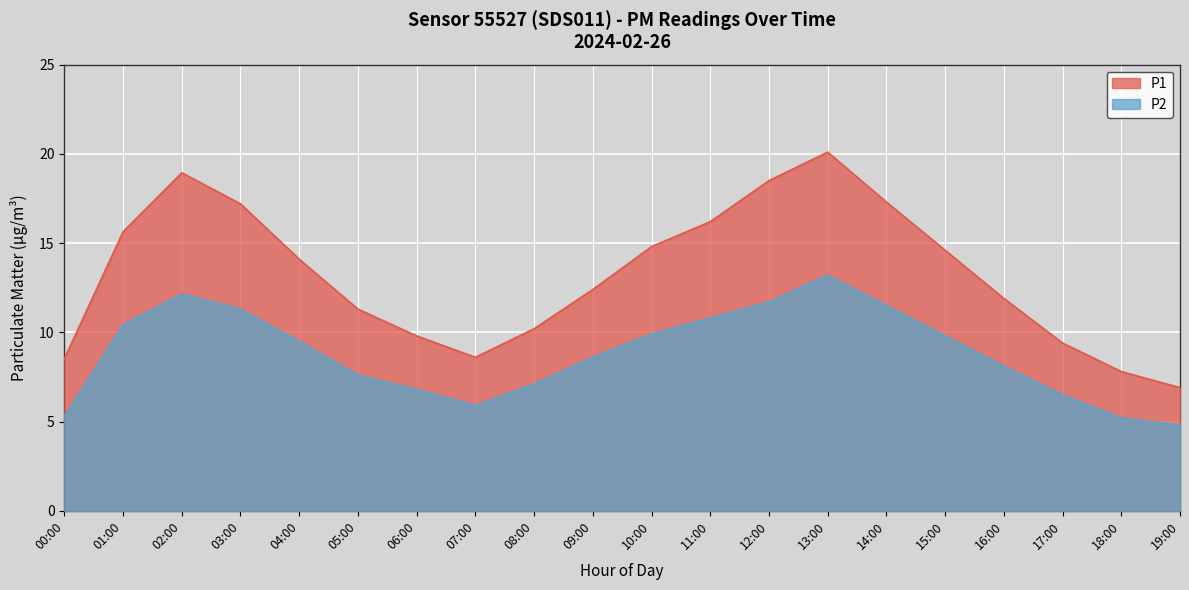

What is the label of the 11th point from the left?

10:00